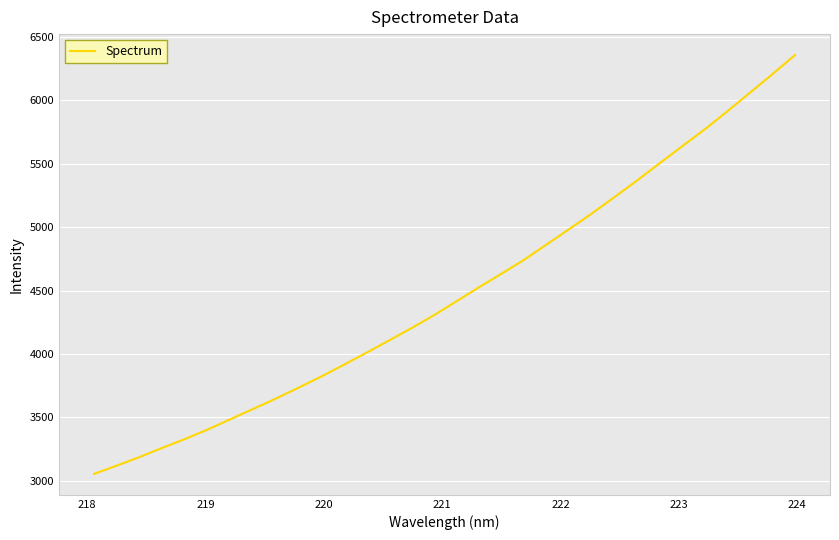

What is the minimum value shown in the chart?

3054.9